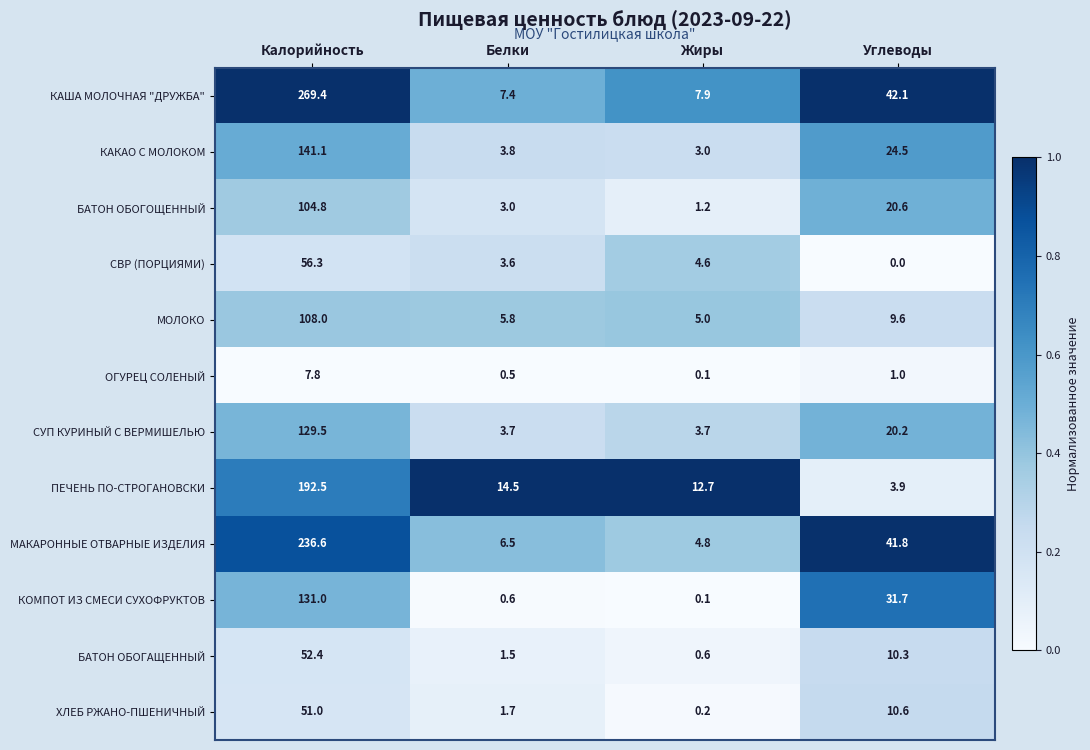

Rank the series at Калорийность from highest to lowest value.

КАША МОЛОЧНАЯ "ДРУЖБА", МАКАРОННЫЕ ОТВАРНЫЕ ИЗДЕЛИЯ, ПЕЧЕНЬ ПО-СТРОГАНОВСКИ, КАКАО С МОЛОКОМ, КОМПОТ ИЗ СМЕСИ СУХОФРУКТОВ, СУП КУРИНЫЙ С ВЕРМИШЕЛЬЮ, МОЛОКО, БАТОН ОБОГОЩЕННЫЙ, СВР (ПОРЦИЯМИ), БАТОН ОБОГАЩЕННЫЙ, ХЛЕБ РЖАНО-ПШЕНИЧНЫЙ, ОГУРЕЦ СОЛЕНЫЙ